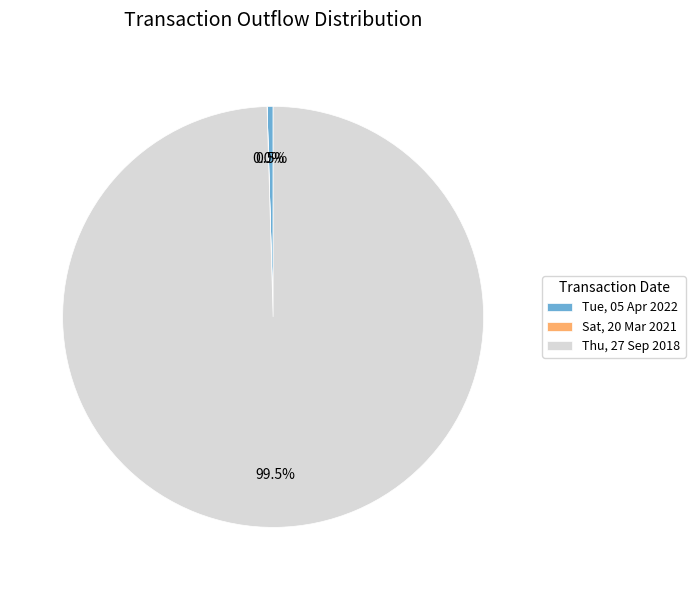

Is there a majority slice in this chart?

Yes